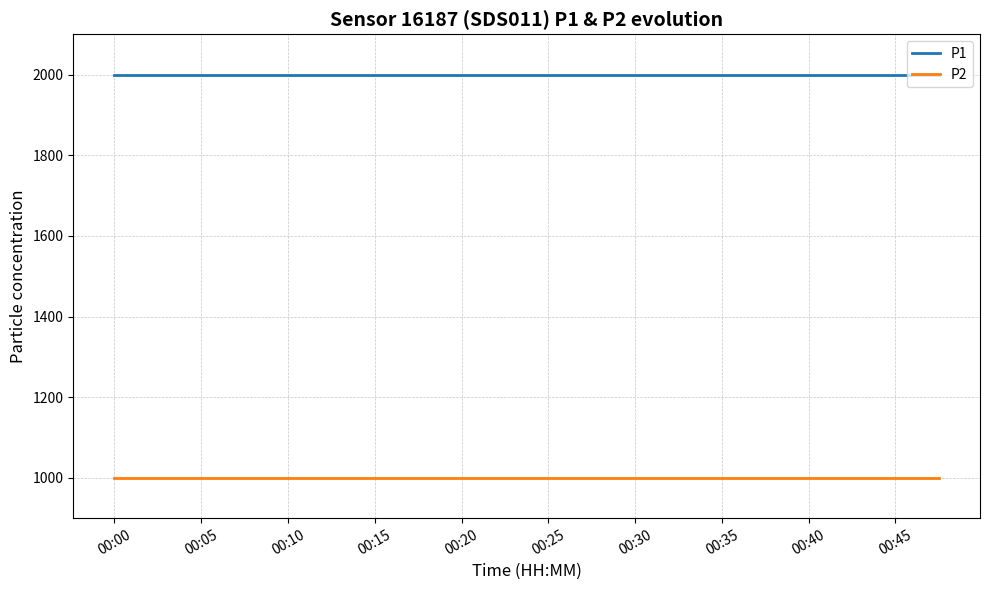

Read the P1 value at 00:45.

1999.9